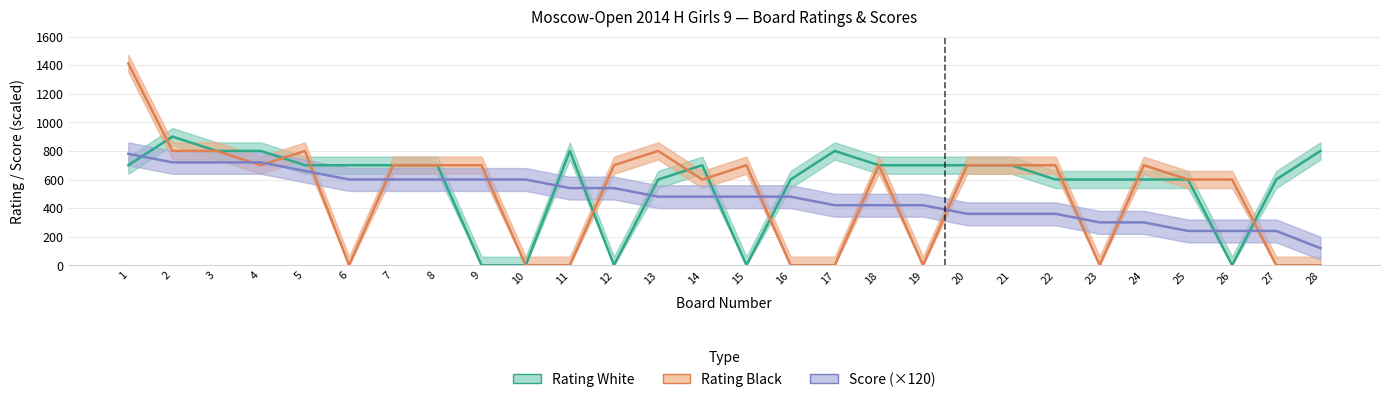

How many data points in Score (×120) are less than 480?

12